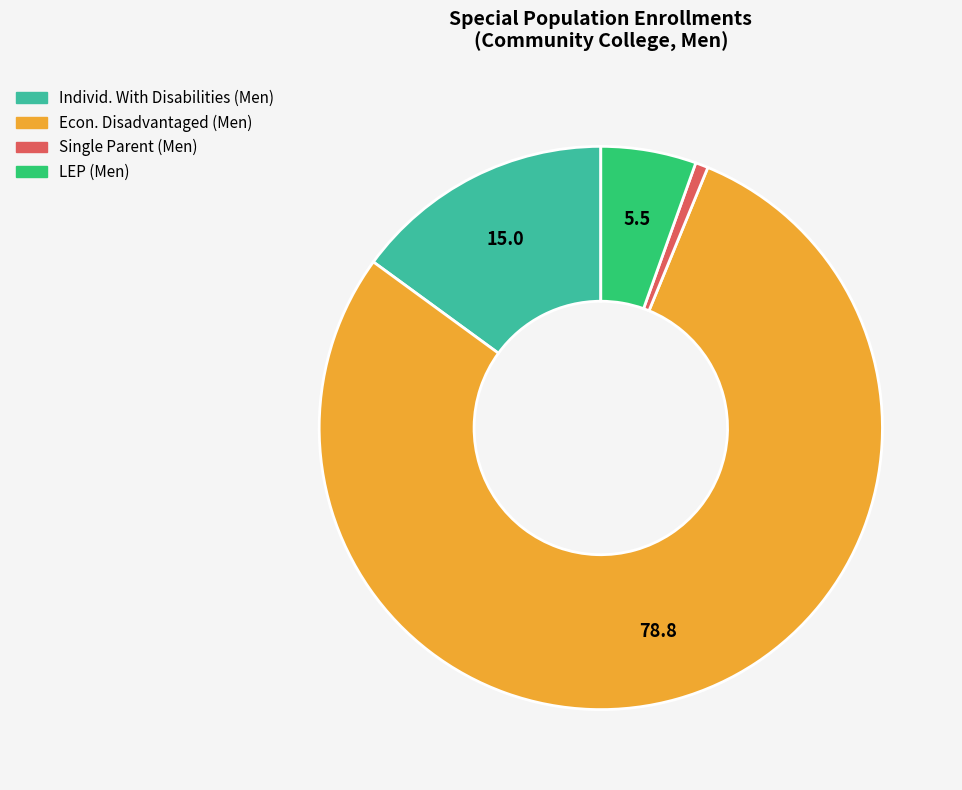

Does any single category account for the majority?

Yes